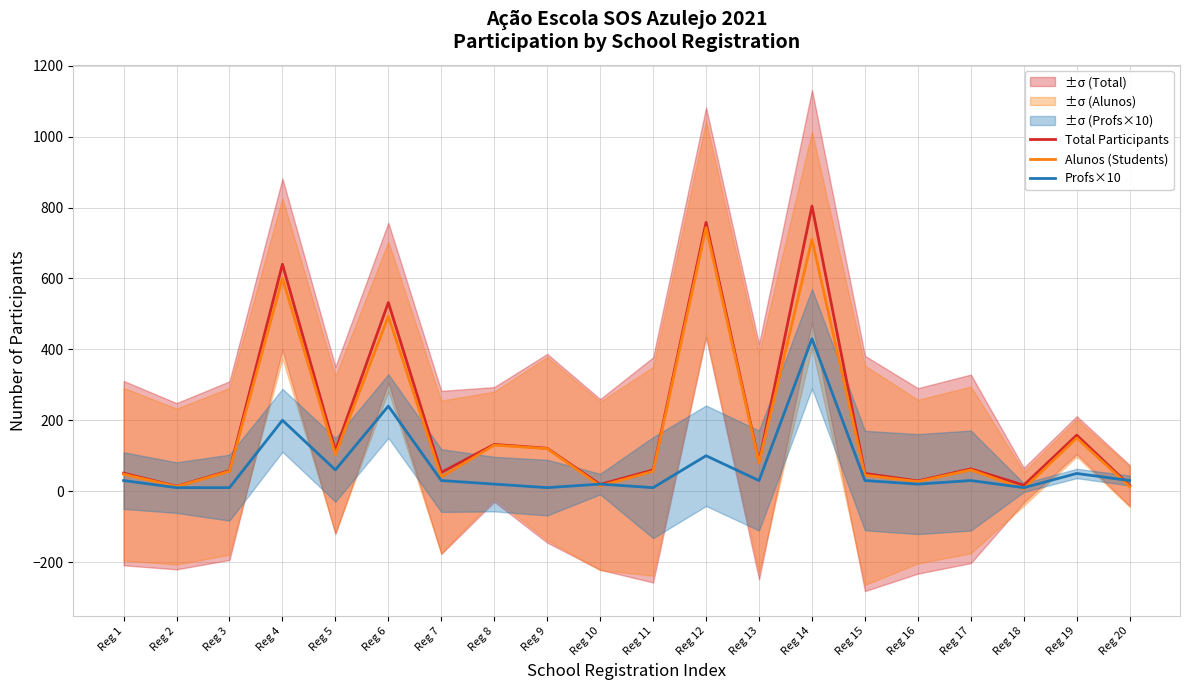

What is the difference between the maximum and minimum values in the Alunos (Students) series?

736